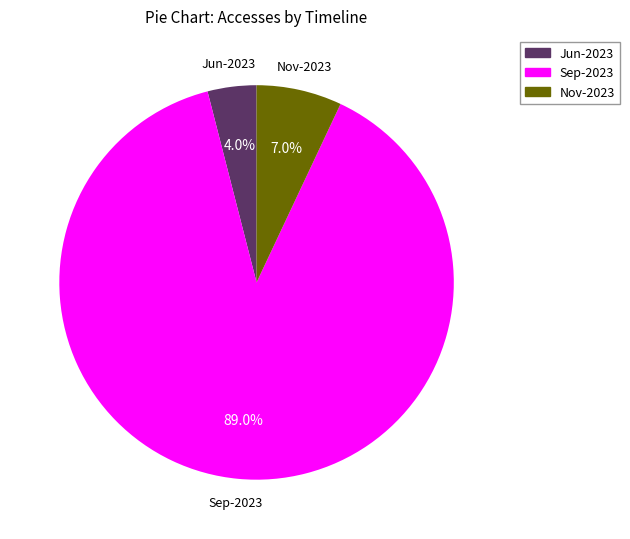

What is the largest slice in the pie chart?

Sep-2023